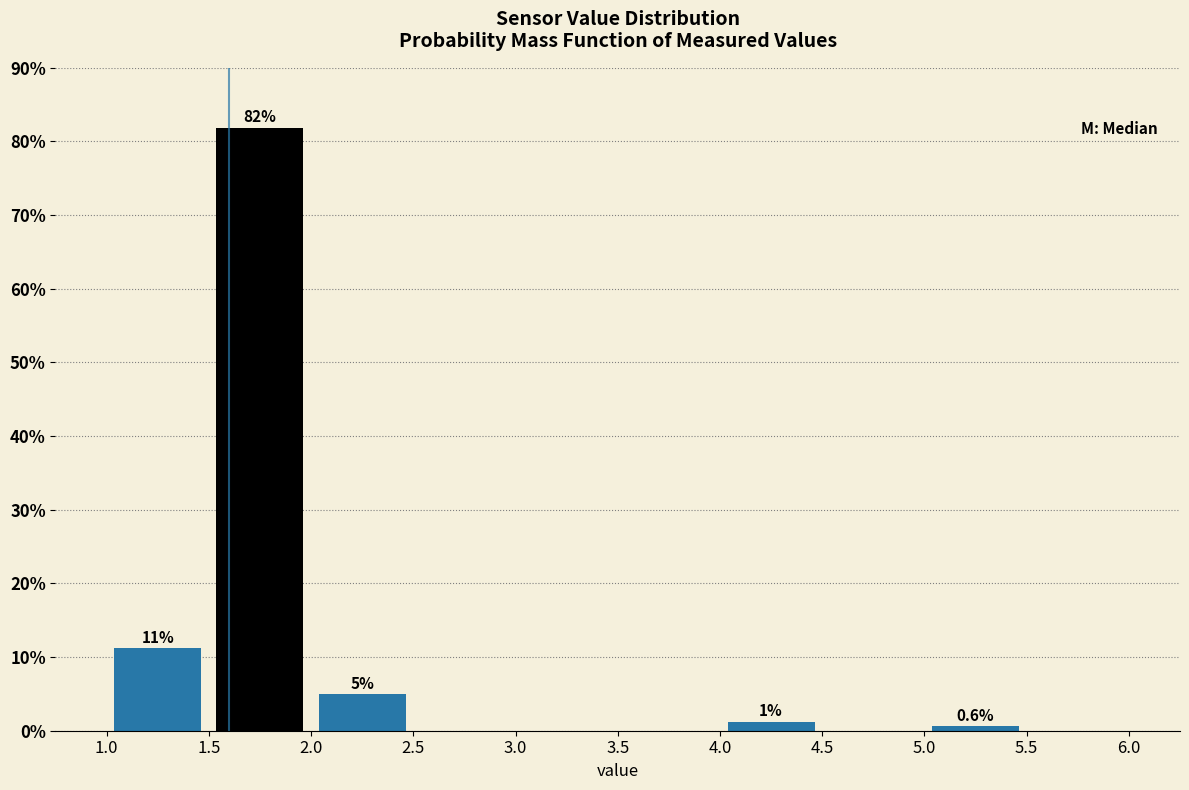

Which range on the x-axis has the tallest bar?

1.5 to 2.0